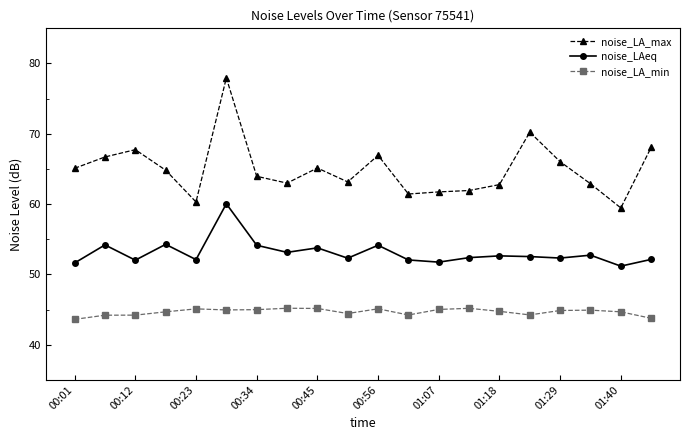

True or false: noise_LA_max and noise_LA_min cross at least once.

False